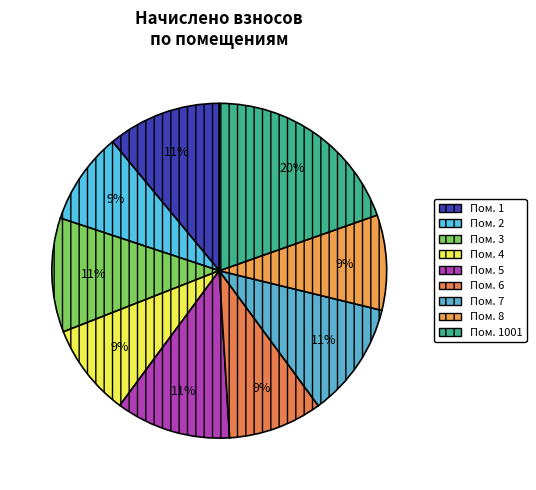

Count the number of slices in the pie.

9